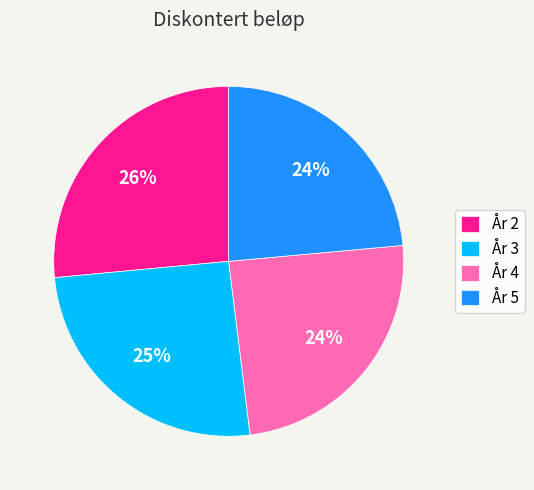

Is År 4 the majority of the pie?

No